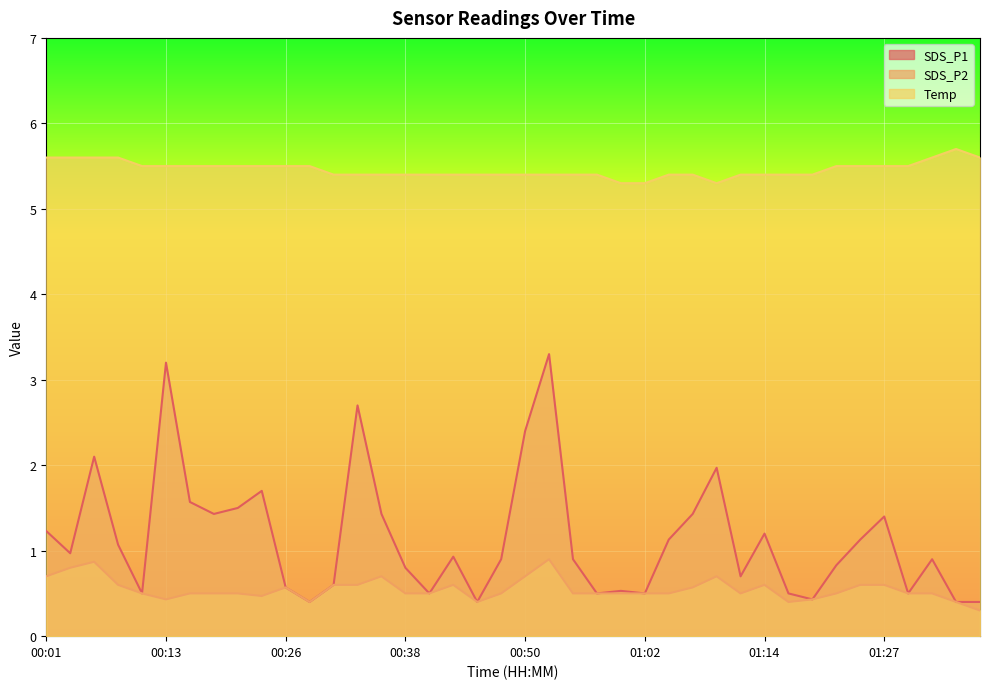

Which label corresponds to the largest value in the chart?

01:34